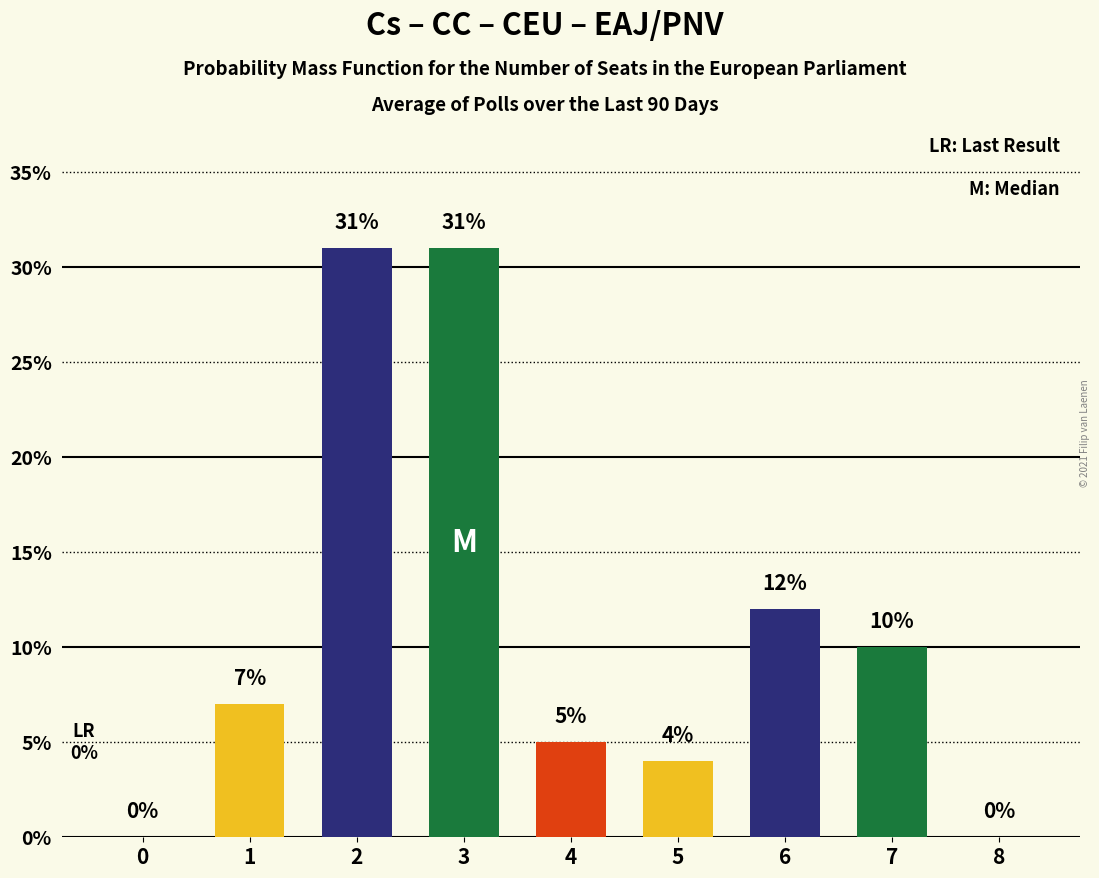

Approximately how many times larger is the value at 5 compared to 3?

0.1